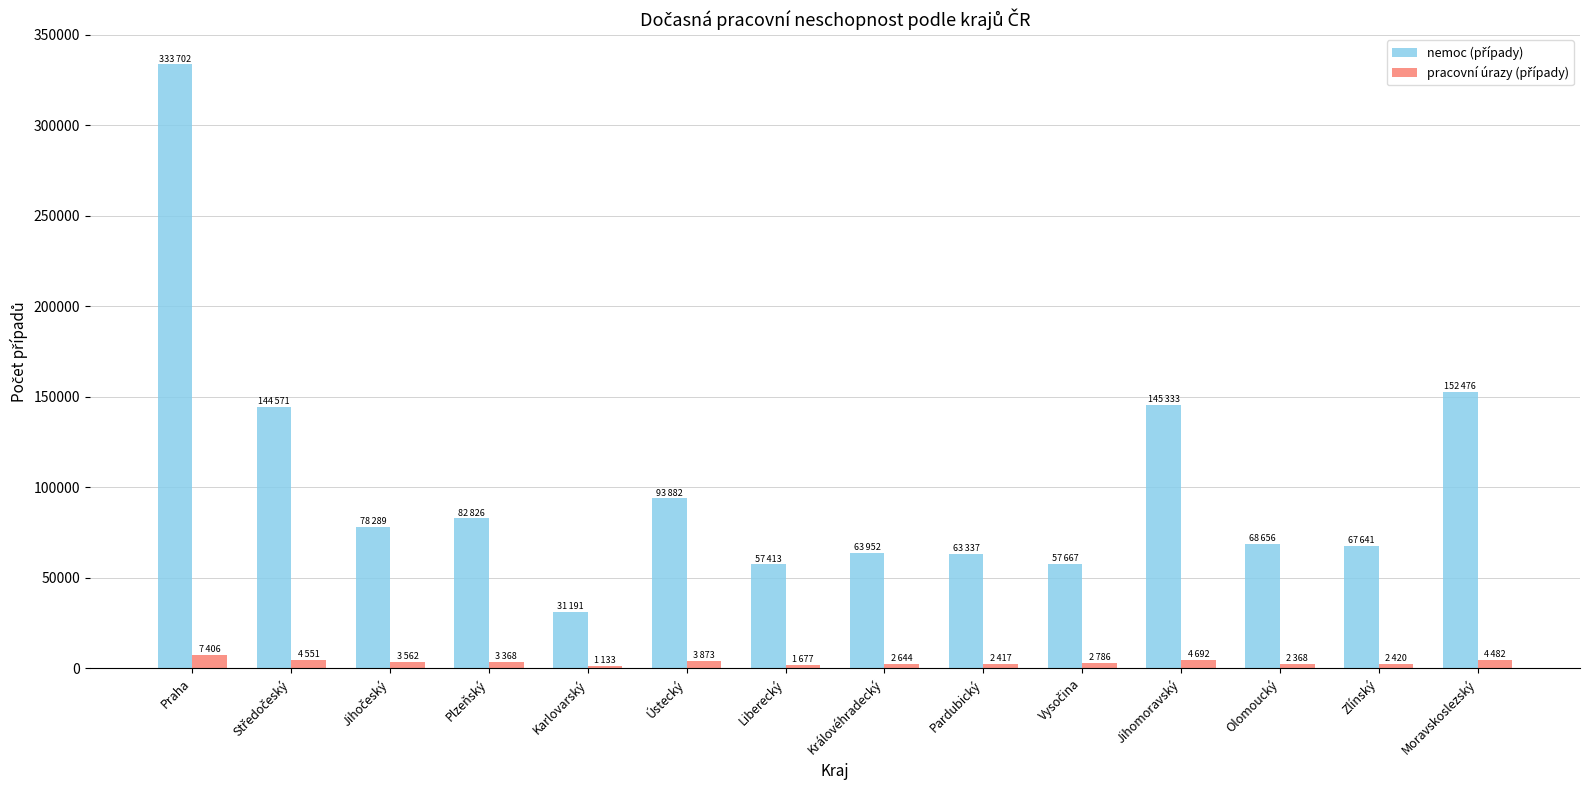

How many groups of bars are there?

14